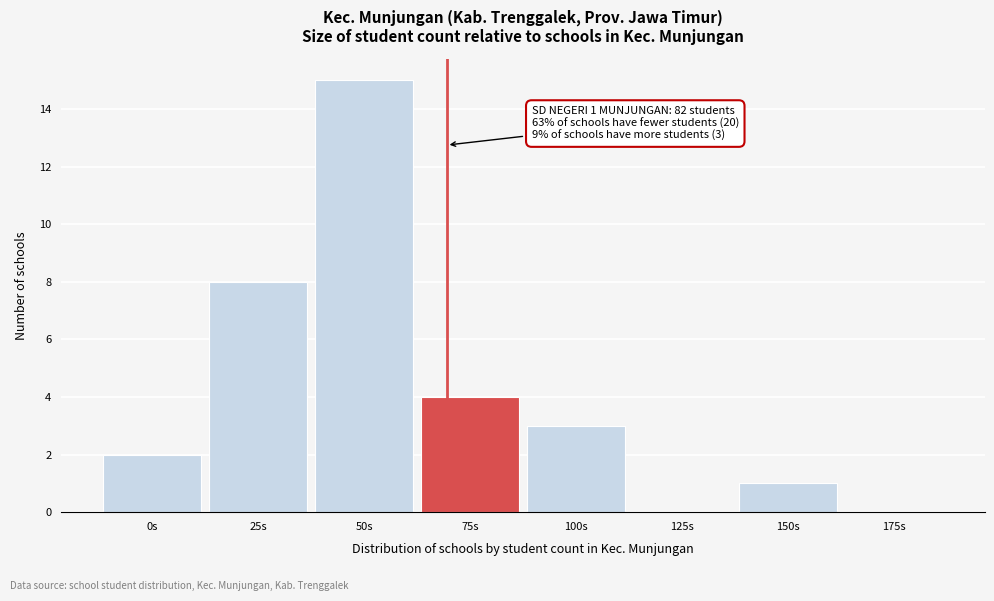

Reading left to right, what are all the values shown in this chart?

0s=2	25s=8	50s=15	75s=4	100s=3	125s=0	150s=1	175s=0